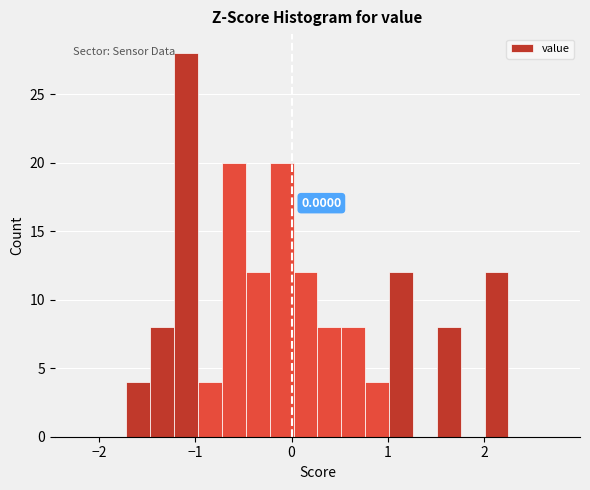

Around what value on the x-axis is the tallest bar? Give the approximate position of its centre, as read against the axis.

-1.1